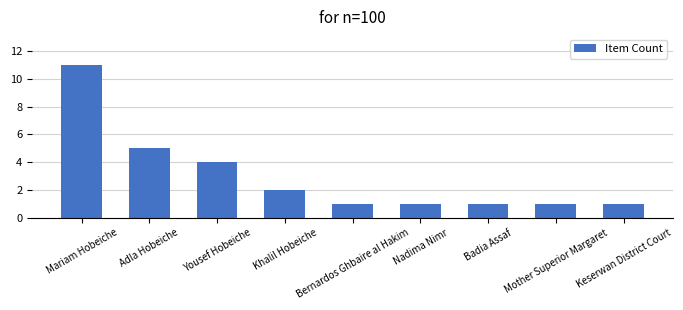

What value does the data have at Adla Hobeiche?

5